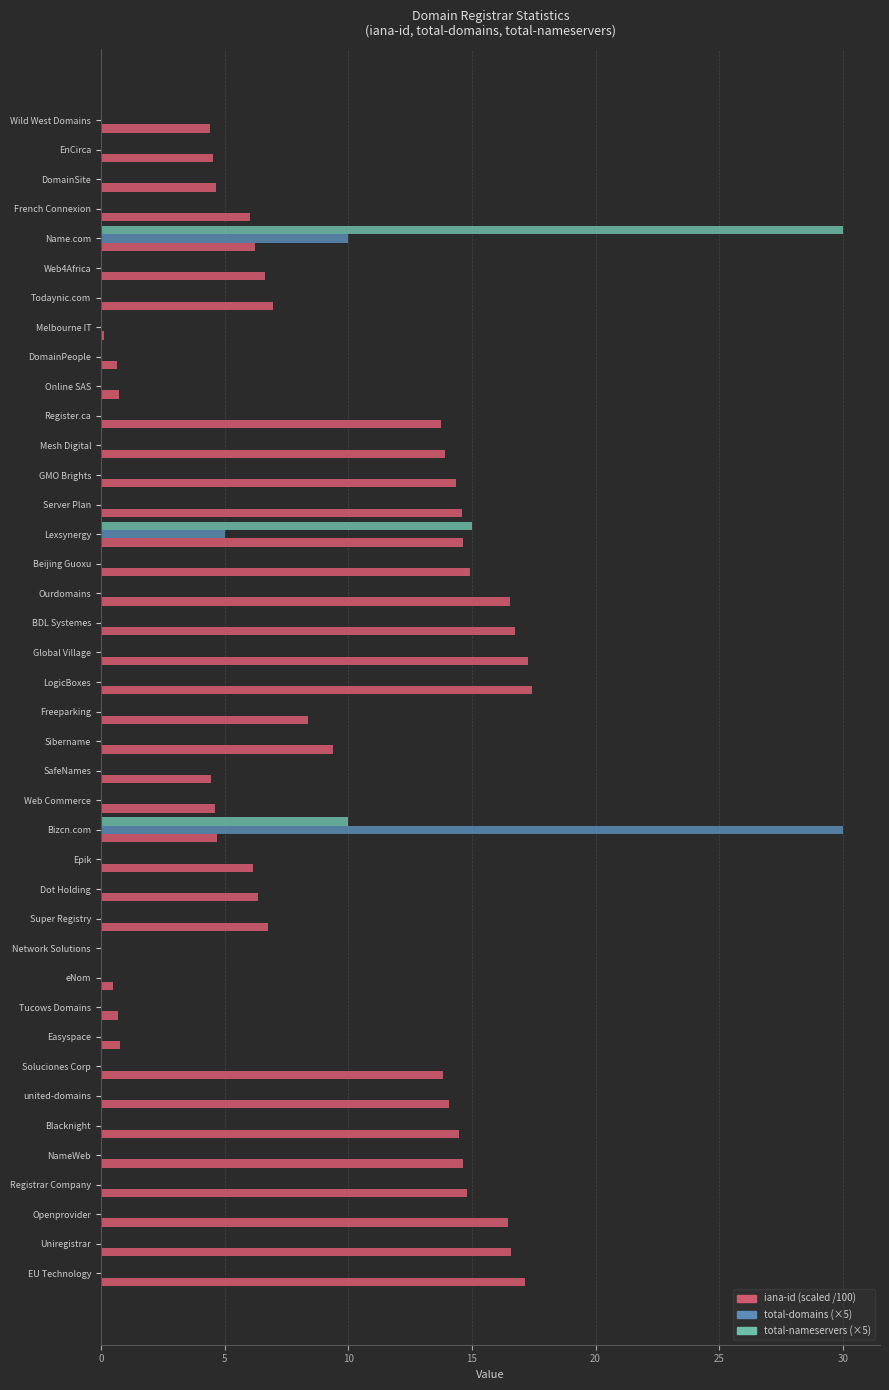

Which series changed the most between Bizcn.com and united-domains?

total-domains (×5)